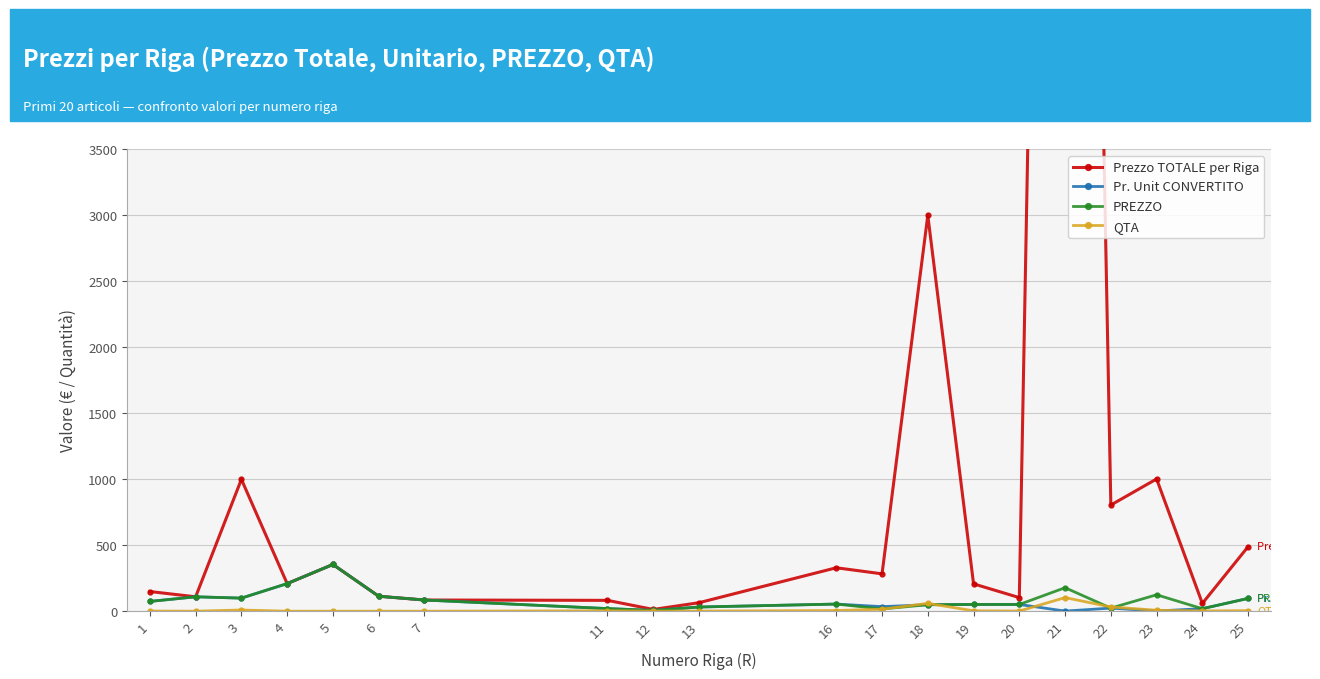

What is the value of the PREZZO point at the 15th from the left?

52.0